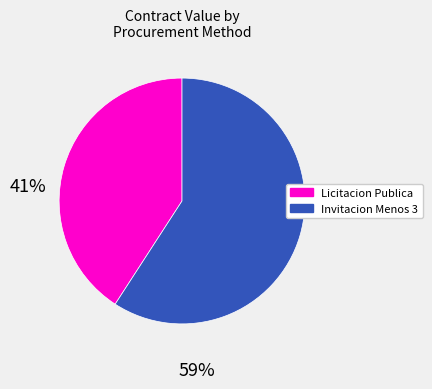

Which has a higher value, Licitacion Publica or Invitacion Menos 3?

Invitacion Menos 3